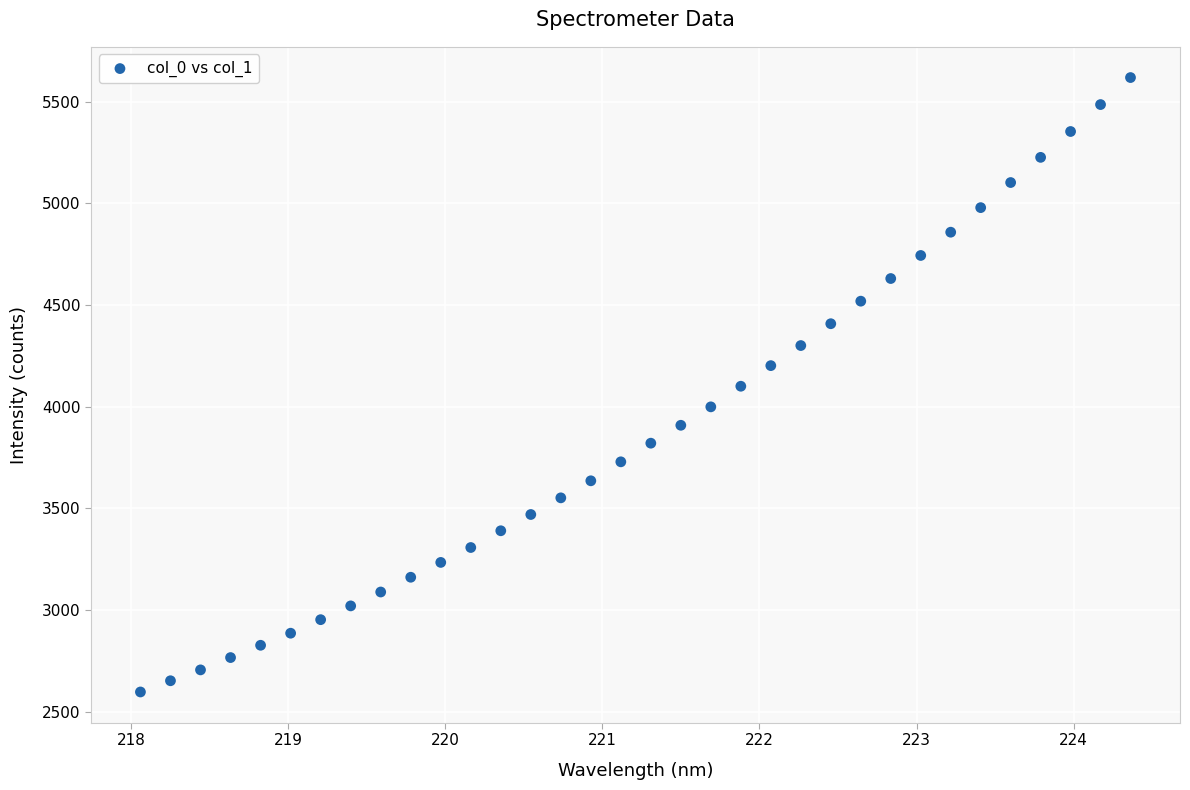

What is the range of X values (max minus min)?

6.3